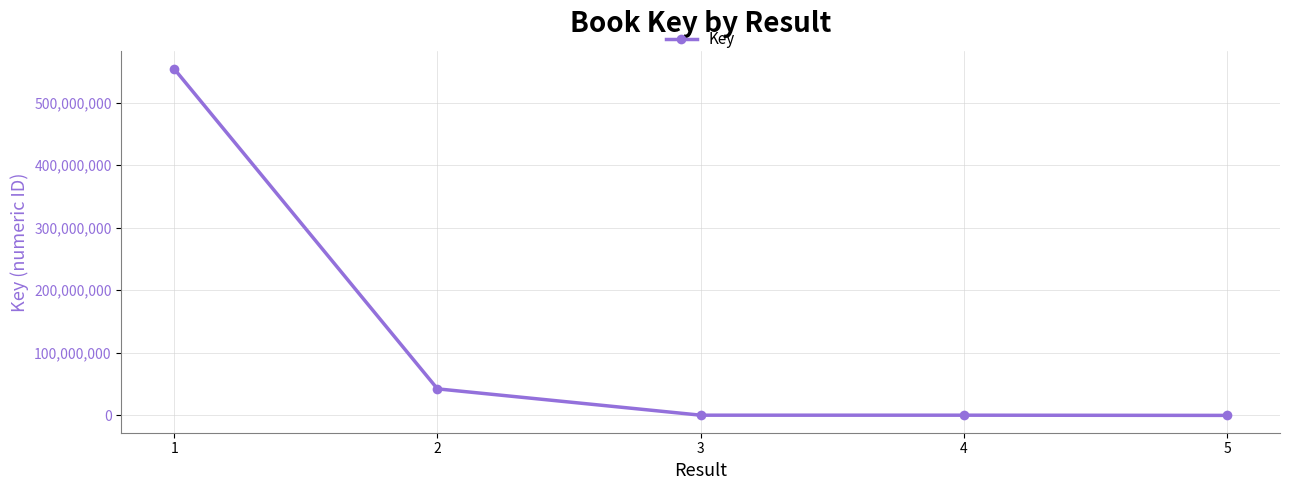

What is the change in value from 1 to 2?

-511714516